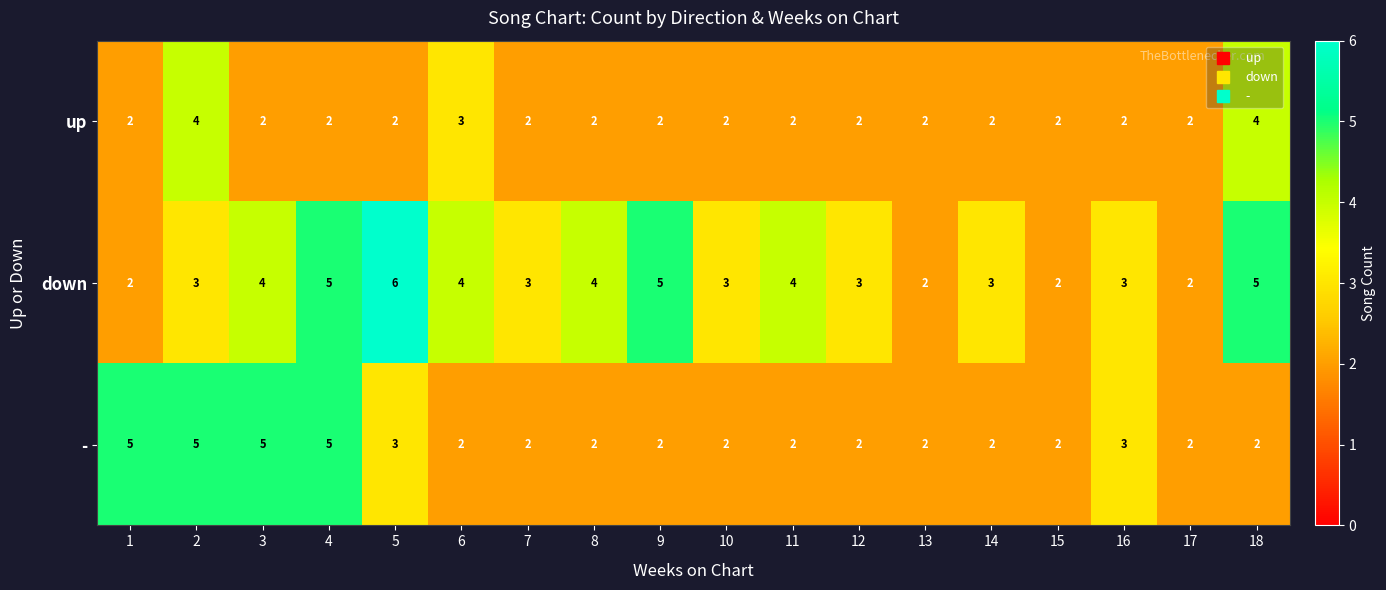

What is the total value across all series at 11?

8